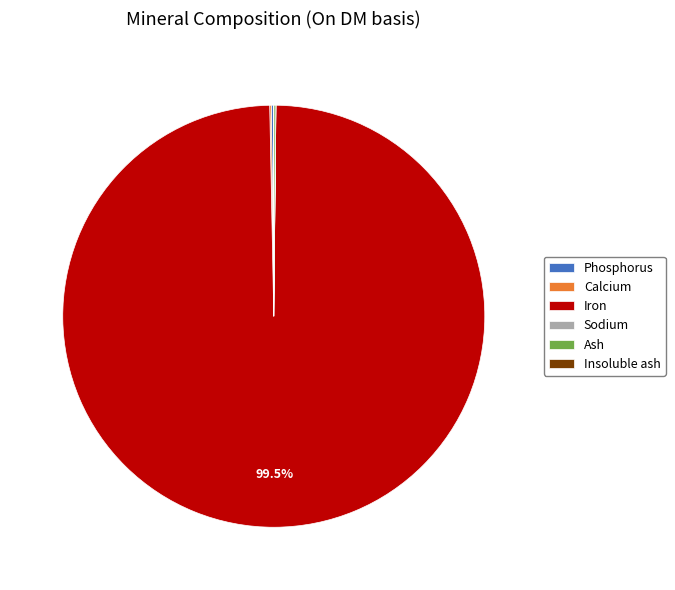

Which slice represents more than half of the pie?

Iron